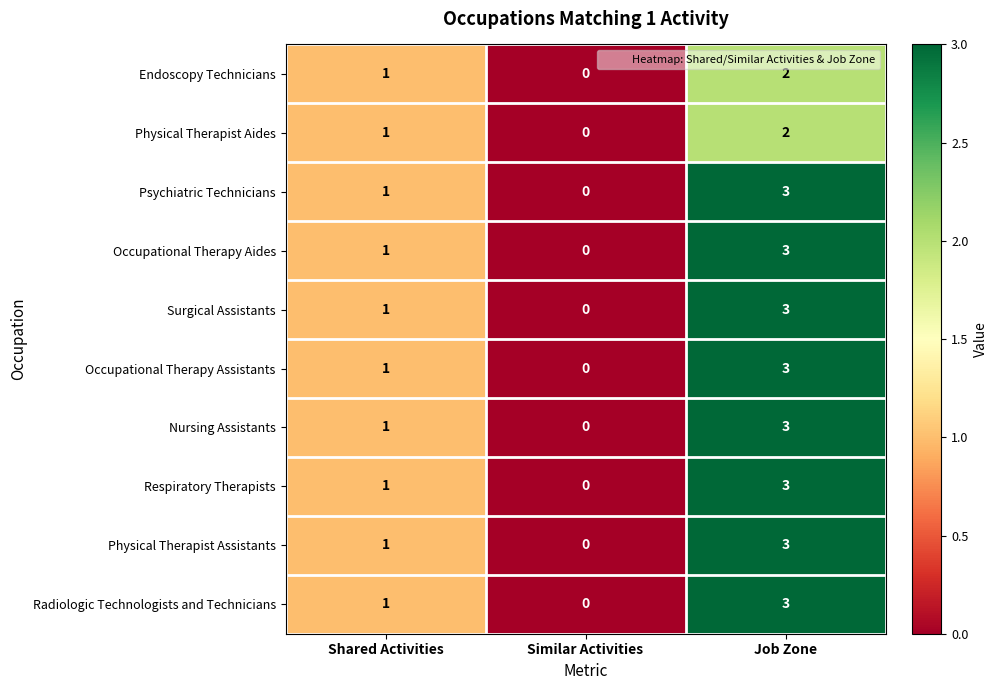

What is the greatest value displayed?

3